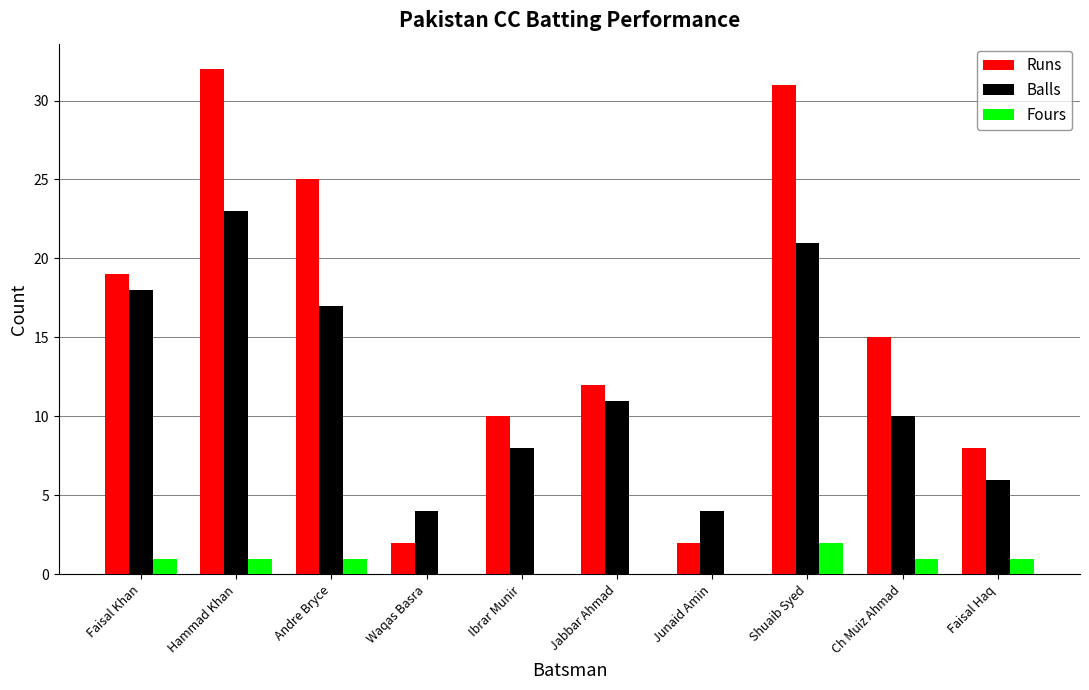

At which category is the sum across all series the highest?

Hammad Khan